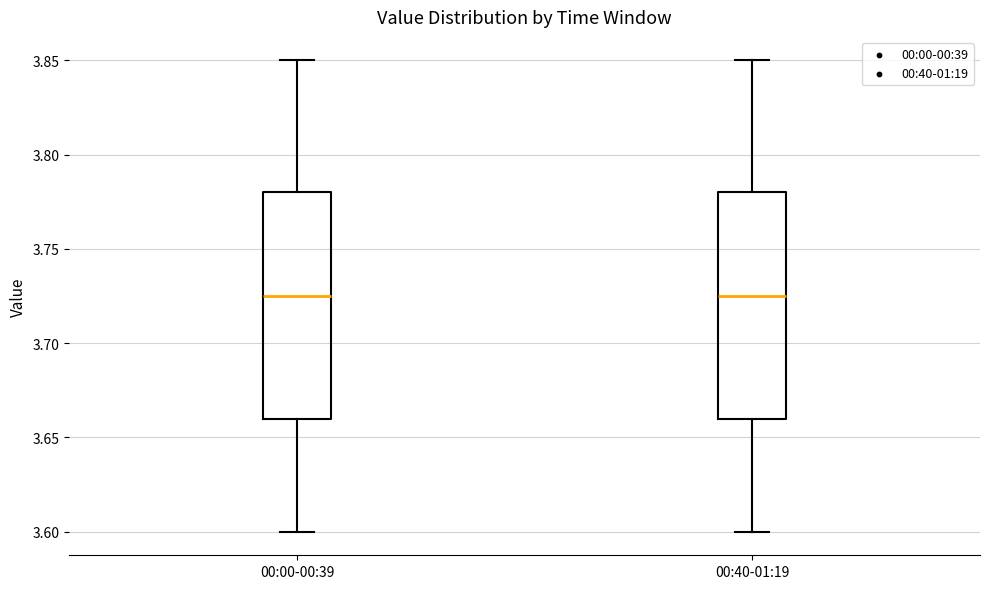

Reading left to right, transcribe this box plot: for each box, give where its median line is, the range the box spans, and where its two whiskers end, as read against the y-axis. The values are not printed on the chart, so give them approximately, as read against the axis.

00:00-00:39: median 3.725, box 3.660 to 3.780, whiskers 3.600 to 3.850
00:40-01:19: median 3.725, box 3.660 to 3.780, whiskers 3.600 to 3.850